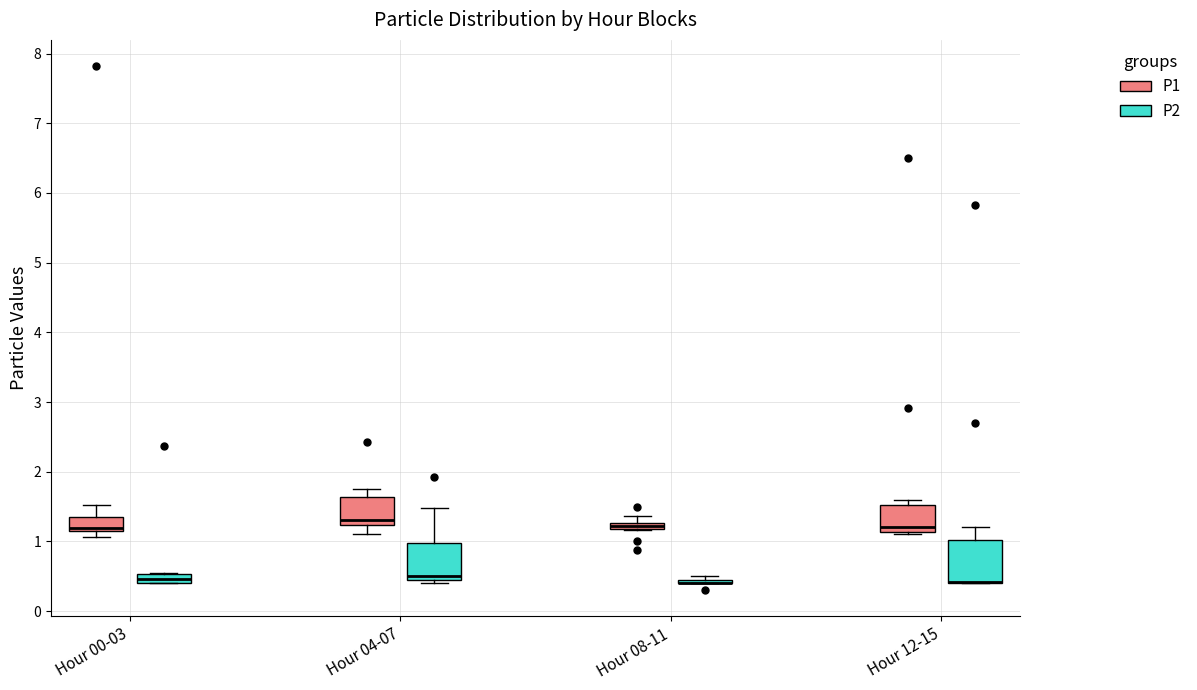

Where is the lower edge of the box for Hour 08-11 (P2) on the y-axis? The values are not printed on the chart, so give them approximately, as read against the axis.

0.4